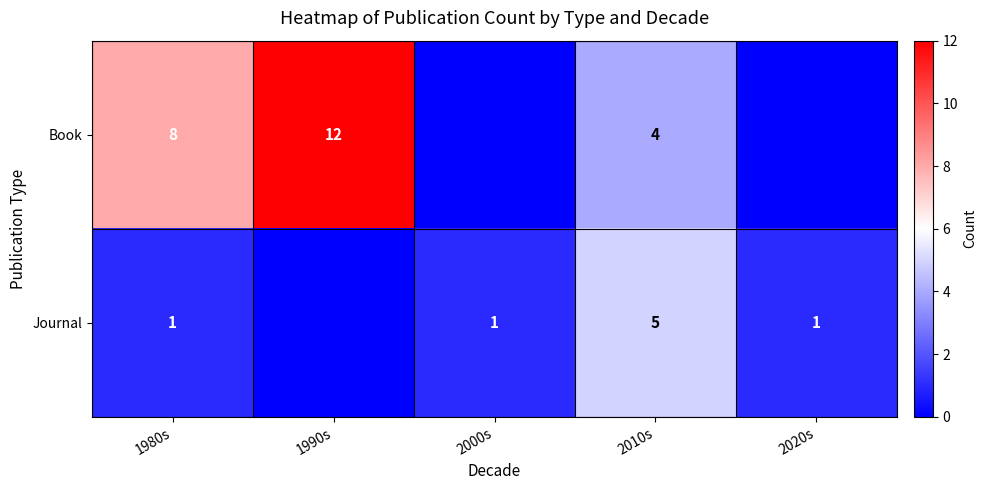

Is the value of Book at 1990s greater than the value of Journal at 2000s?

Yes